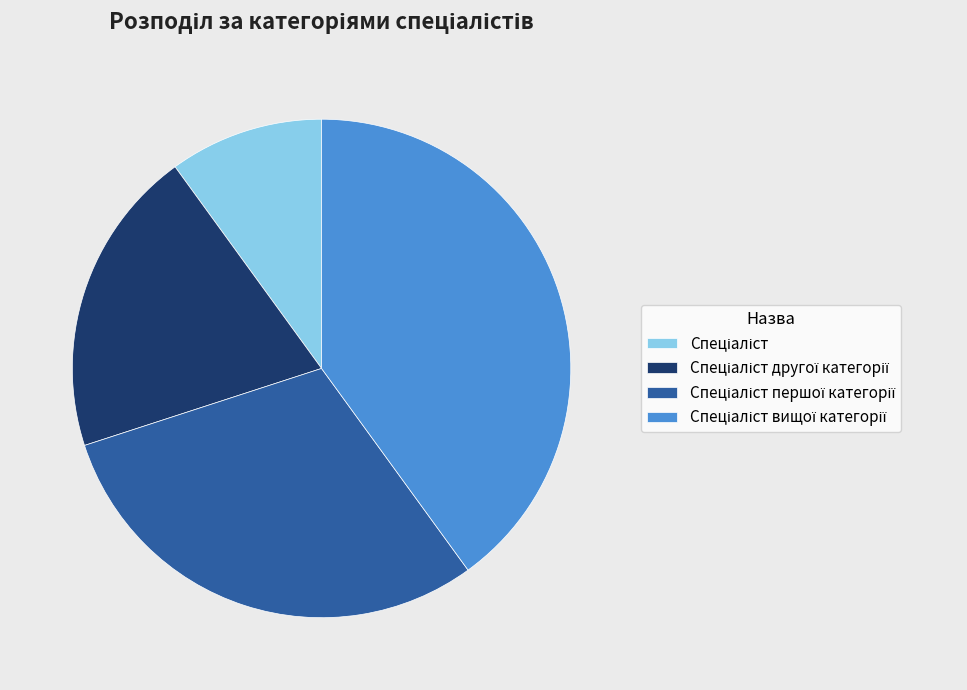

Is there any slice that represents more than half of the pie?

No